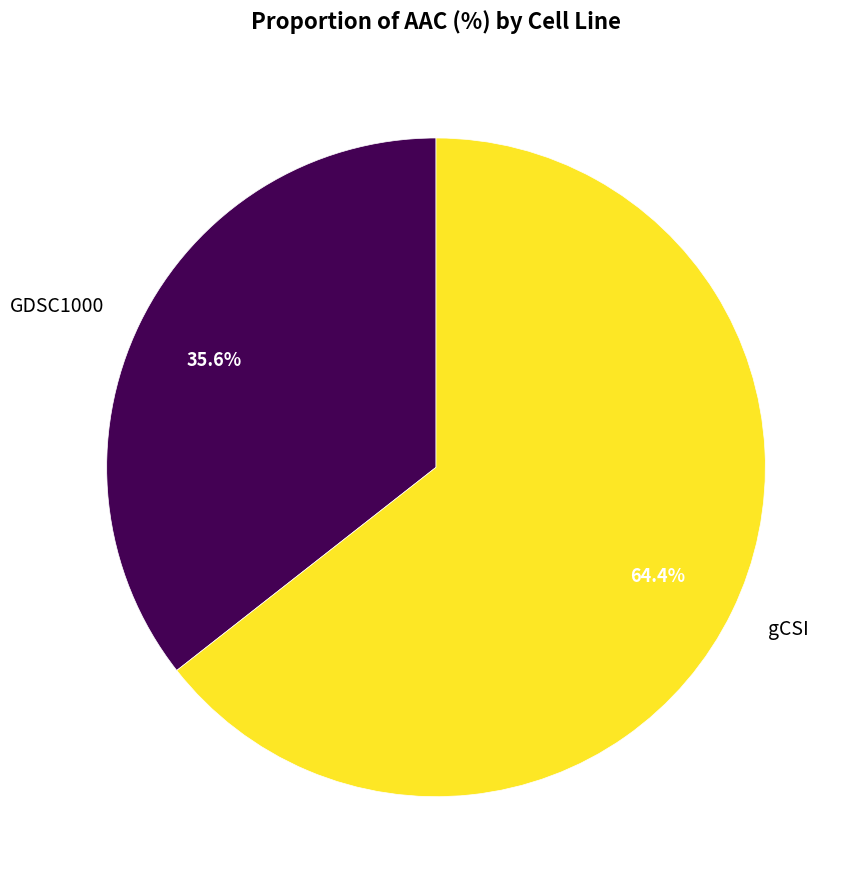

Combined, do GDSC1000 and gCSI account for over 50%?

Yes